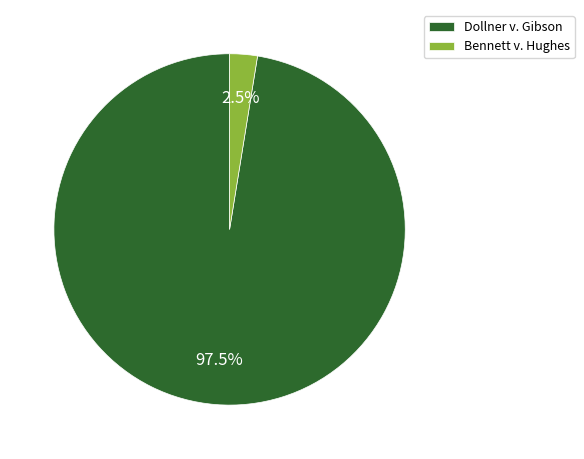

Which slice represents more than half of the pie?

Dollner v. Gibson